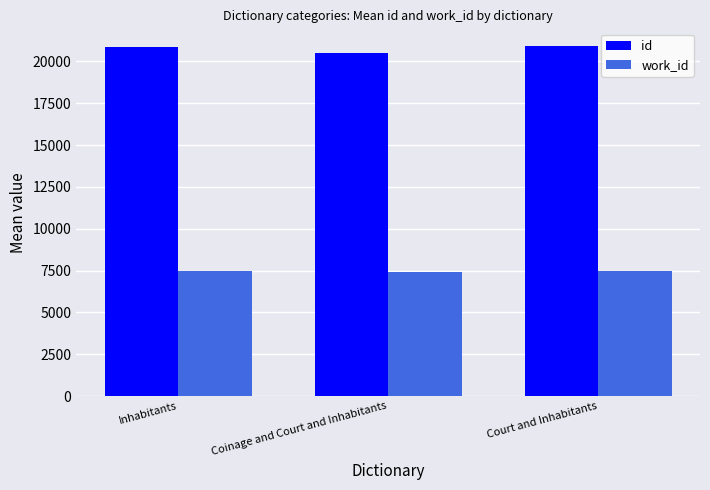

The work_id series shows 7408.0 at Coinage and Court and Inhabitants. True or false?

True